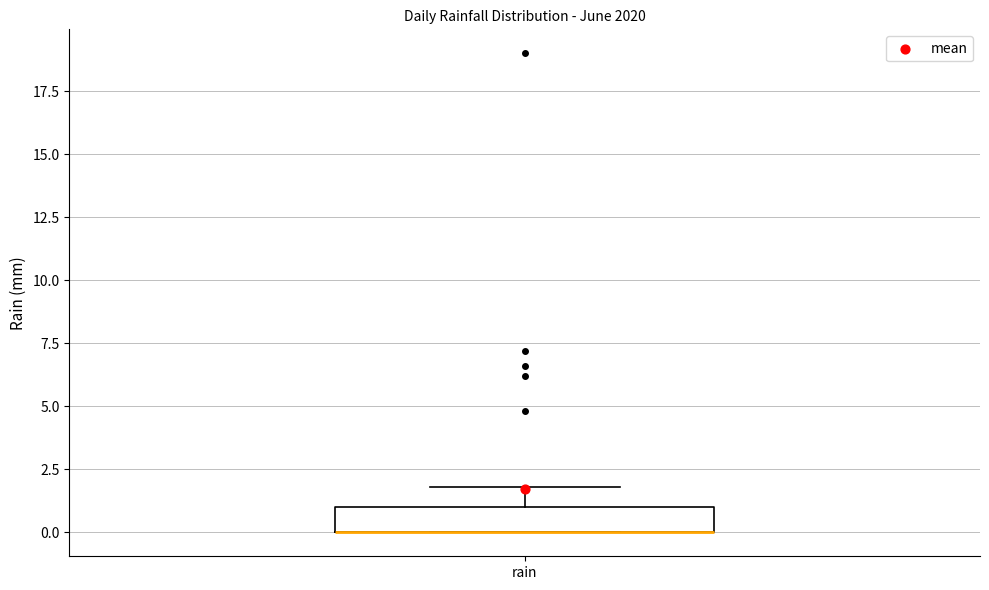

Where is the upper edge of the box for rain on the y-axis? The values are not printed on the chart, so give them approximately, as read against the axis.

1